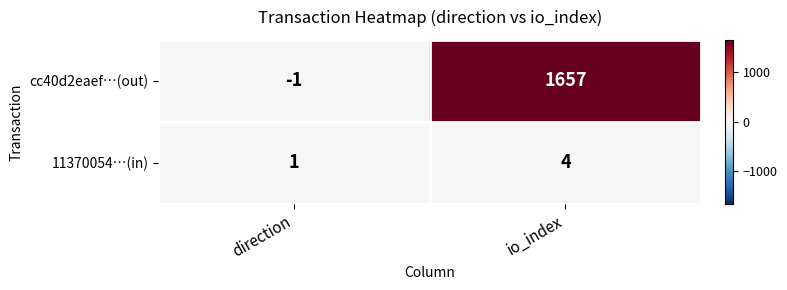

How many data points in cc40d2eaef…(out) are less than 1657?

1